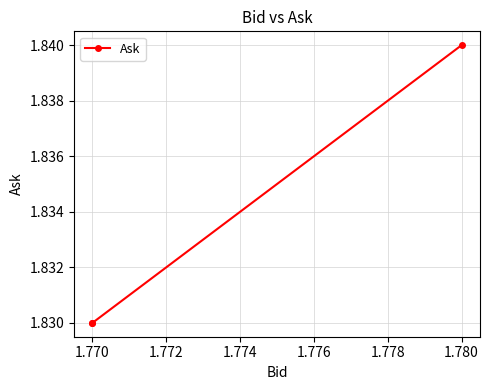

Is it true that the value at 1.770 is 1.1?

False